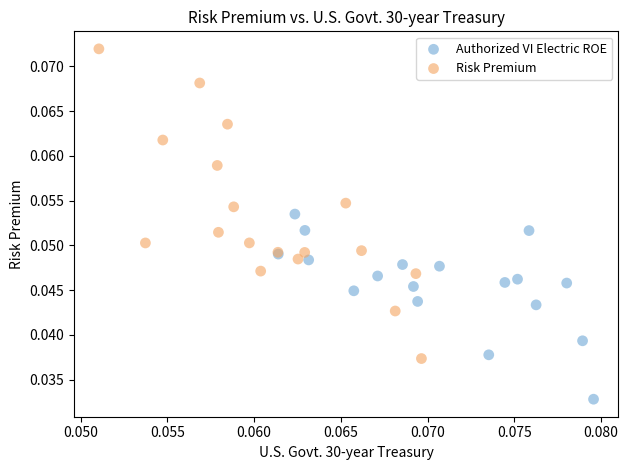

Which series contains the highest Y value?

Risk Premium